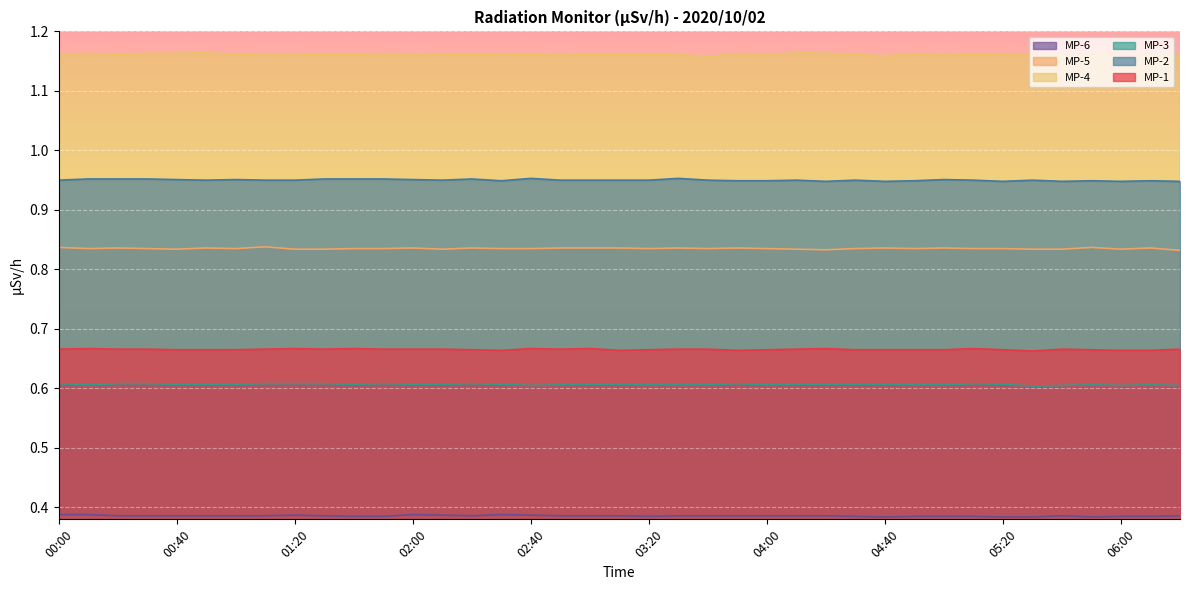

The MP-4 series shows 1.2 at 04:20. True or false?

True